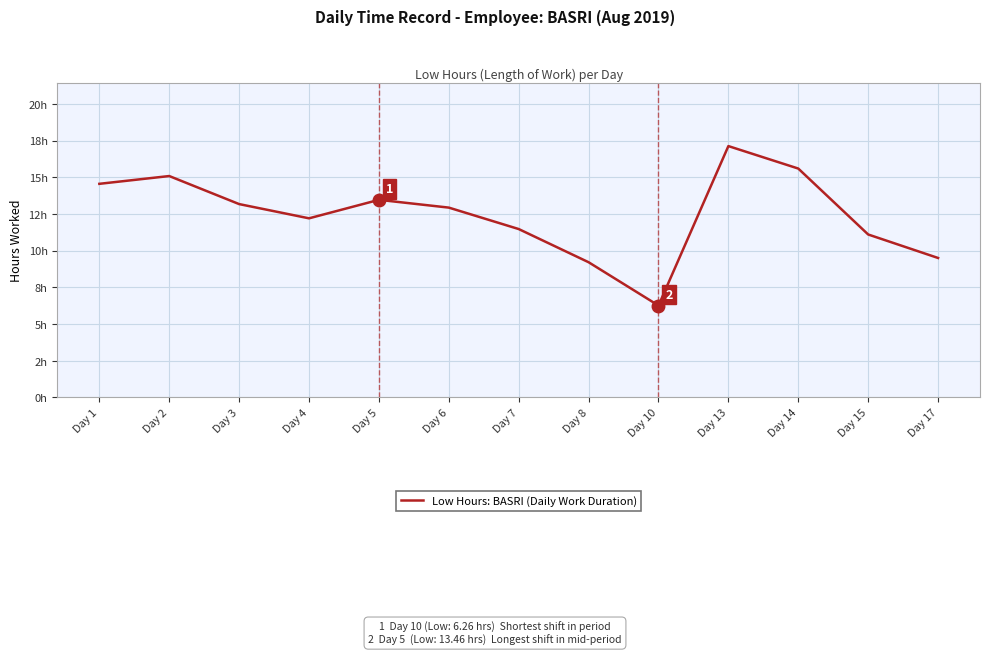

Does the chart have visible grid lines?

Yes